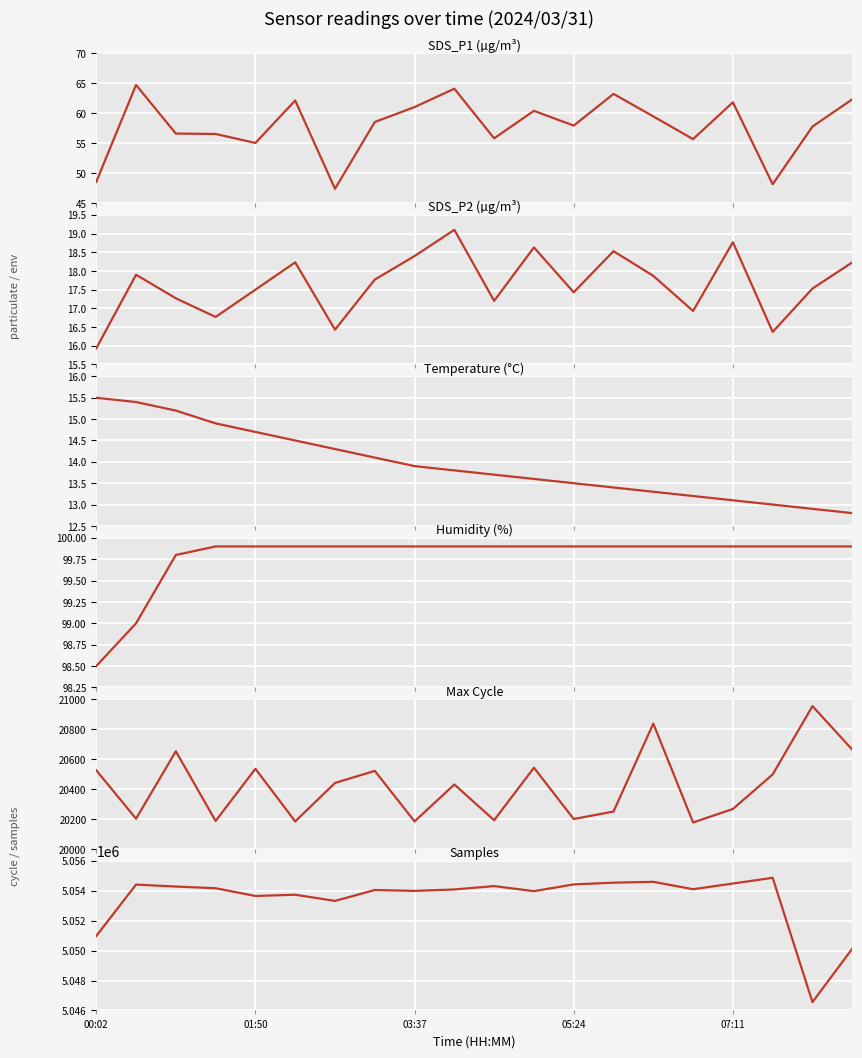

What is the sum of all Humidity values?

1995.6